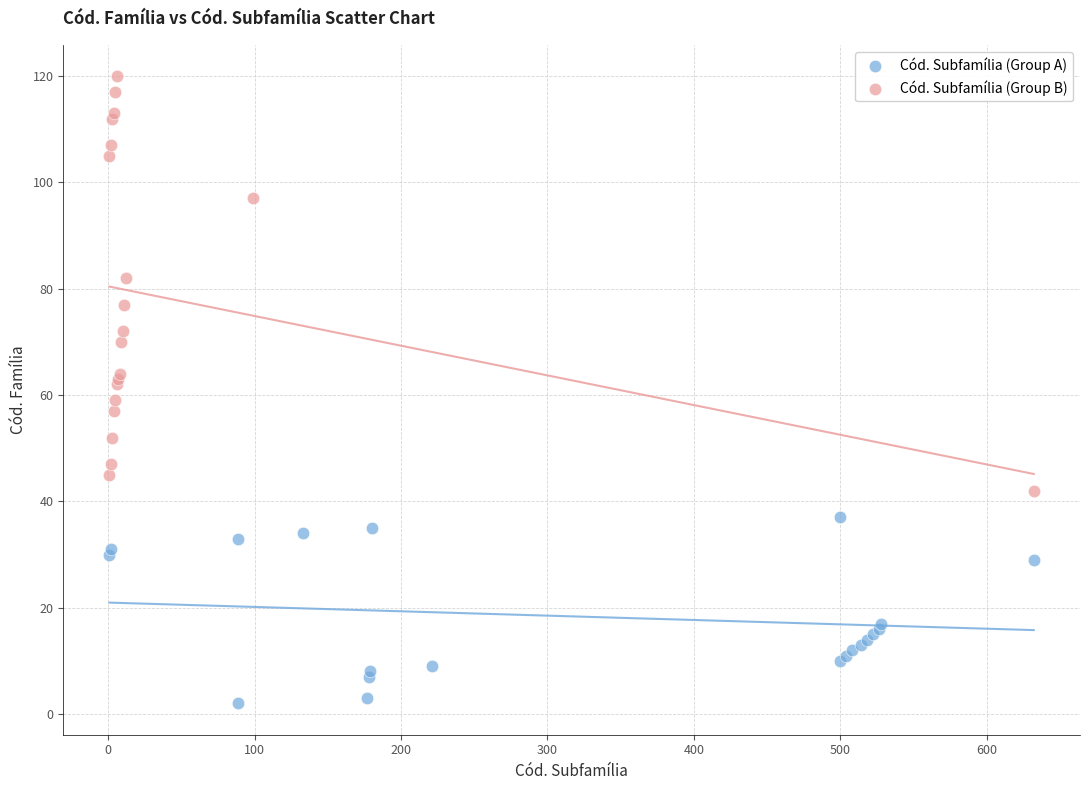

Which series reaches the maximum Y coordinate?

Cód. Subfamília (Group B)